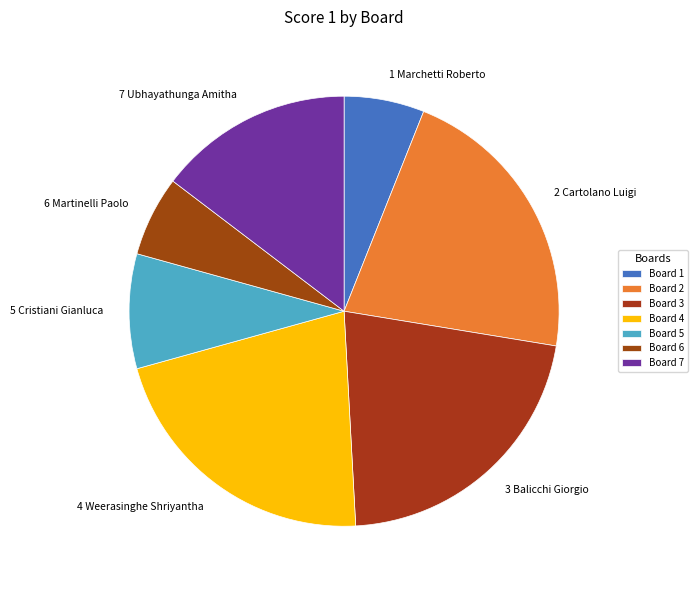

Is there any slice that represents more than half of the pie?

No